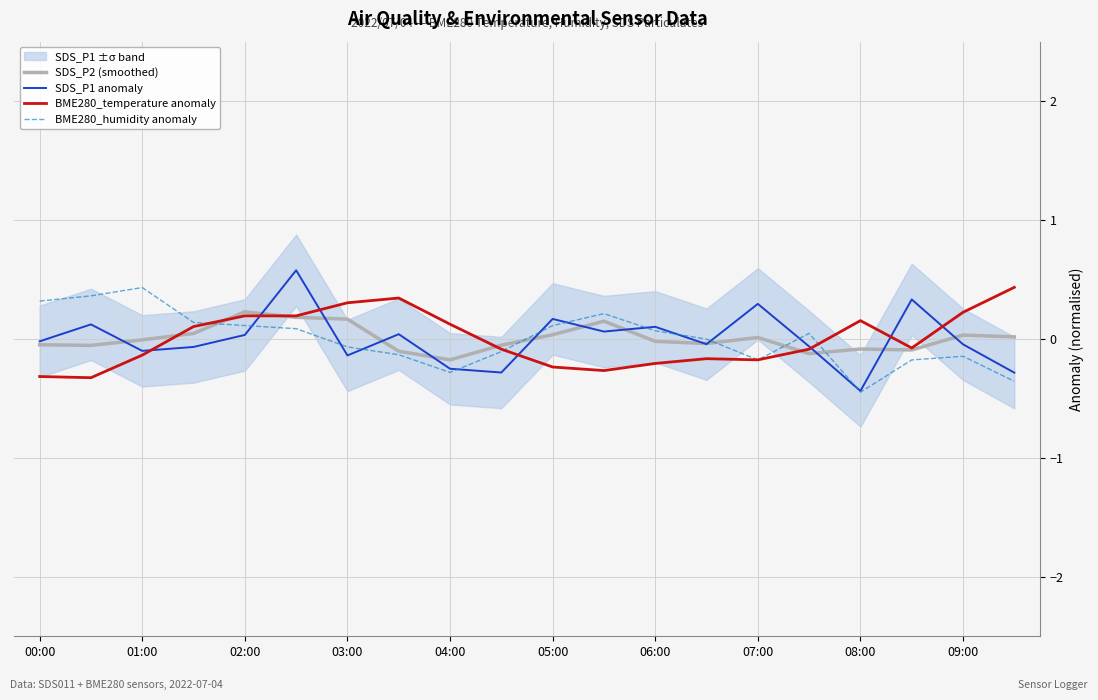

The value of BME280_humidity anomaly at 01:00 is 0.4. True or false?

True